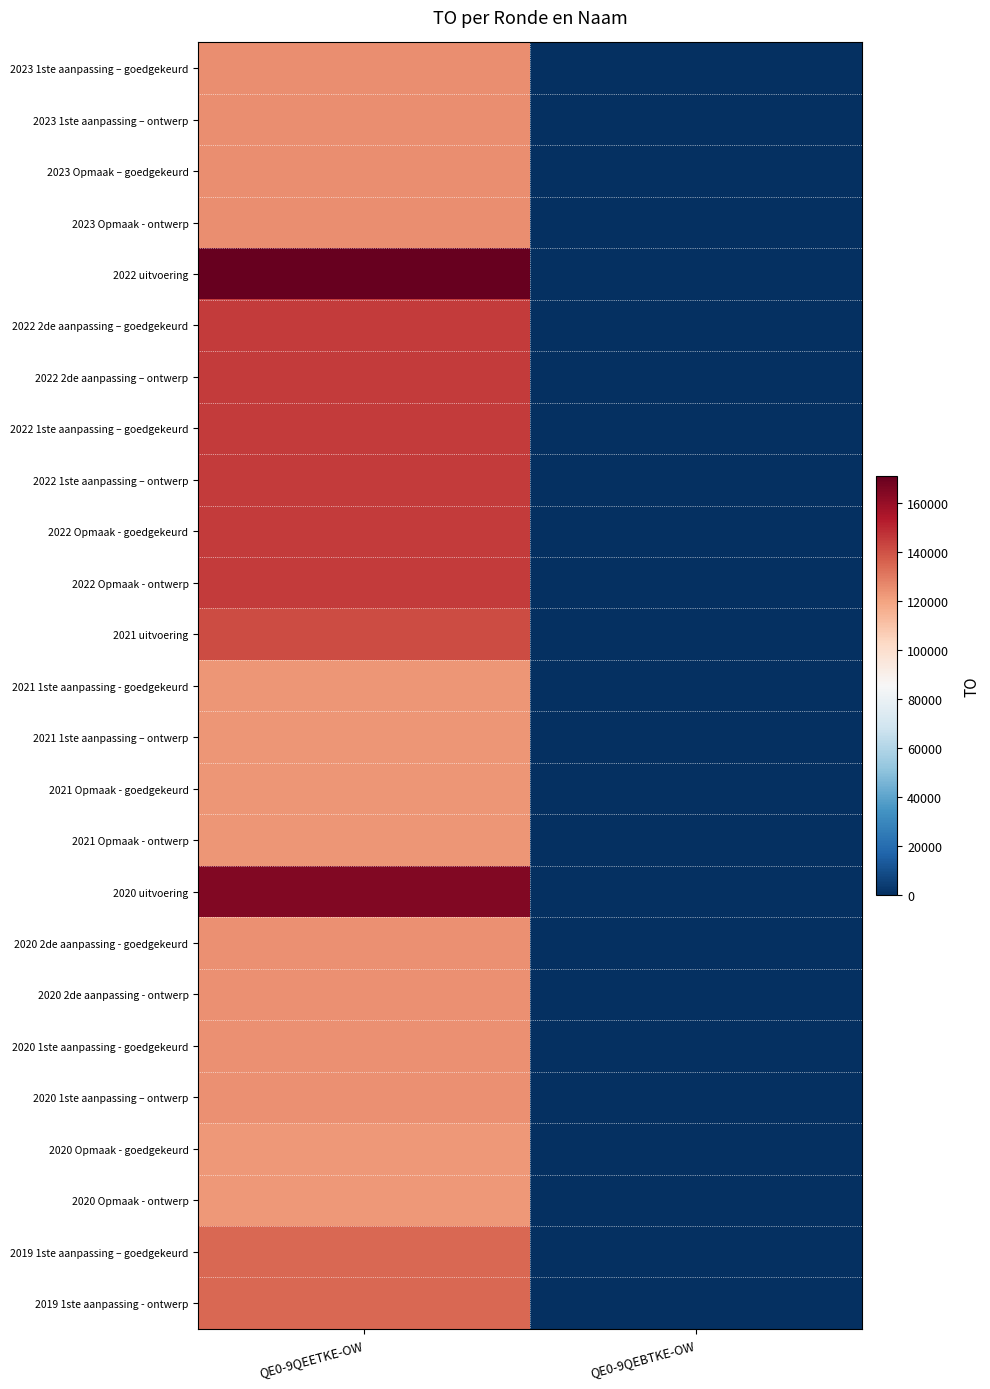

What is the spread (max minus min) of values at QE0-9QEETKE-OW?

48377